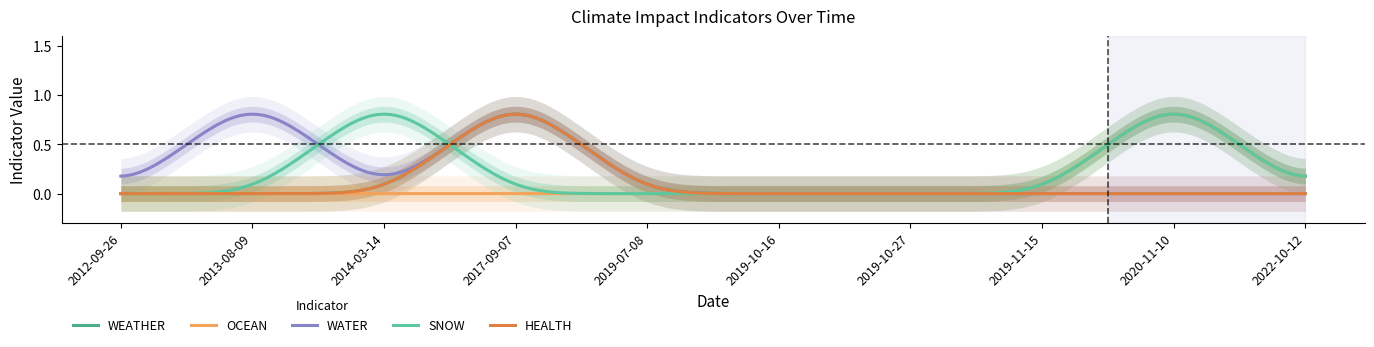

List the labels in order of WEATHER value, smallest first.

2012-09-26, 2013-08-09, 2014-03-14, 2019-07-08, 2019-10-16, 2019-10-27, 2019-11-15, 2022-10-12, 2017-09-07, 2020-11-10